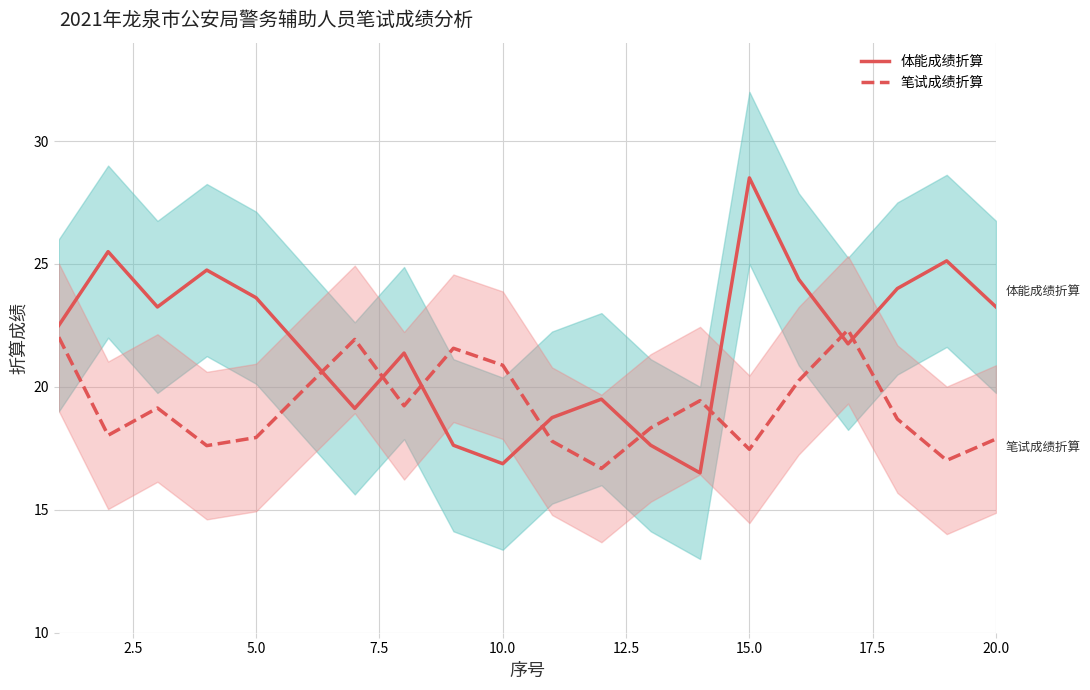

True or false: 笔试成绩折算 and 体能成绩折算 intersect in this chart.

True